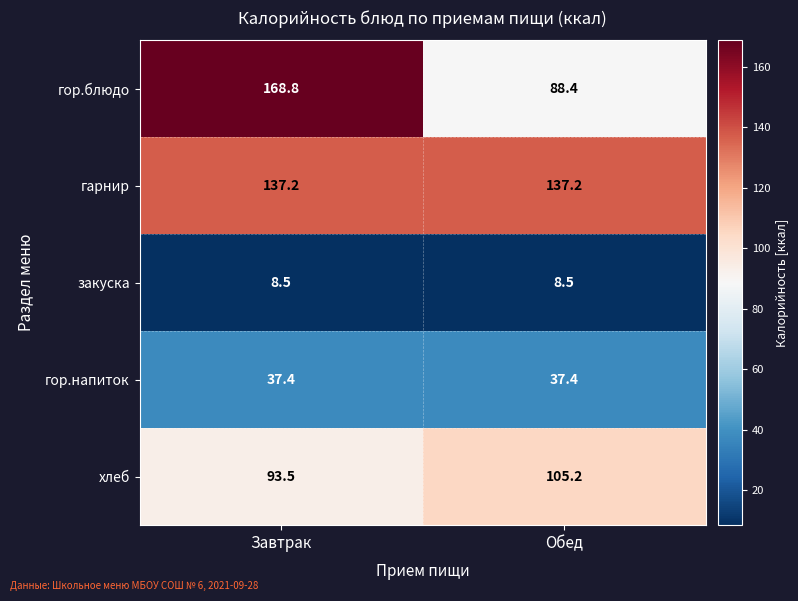

What is the spread (max minus min) of values at Обед?

128.7